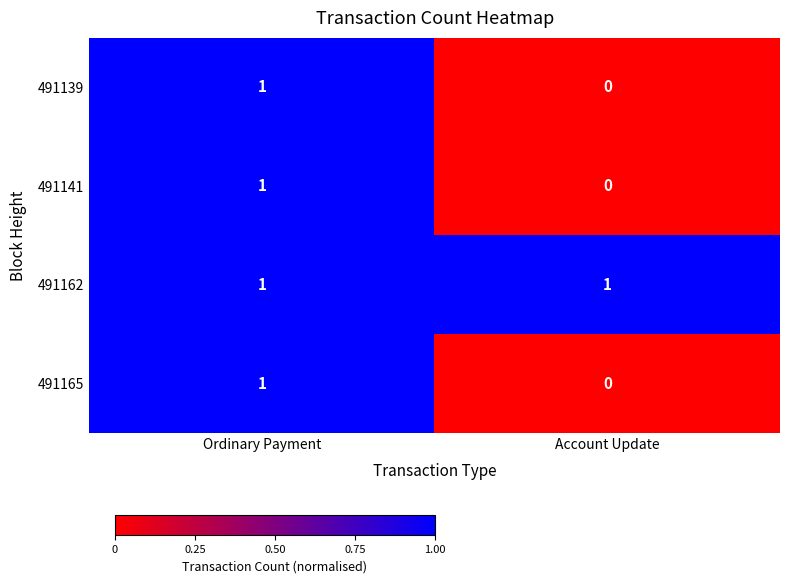

The 491162 series shows 1 at Ordinary Payment. True or false?

True